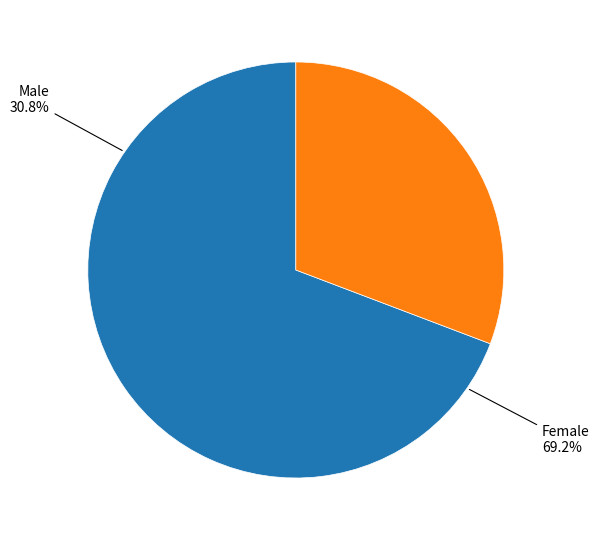

Is there any slice that represents more than half of the pie?

Yes